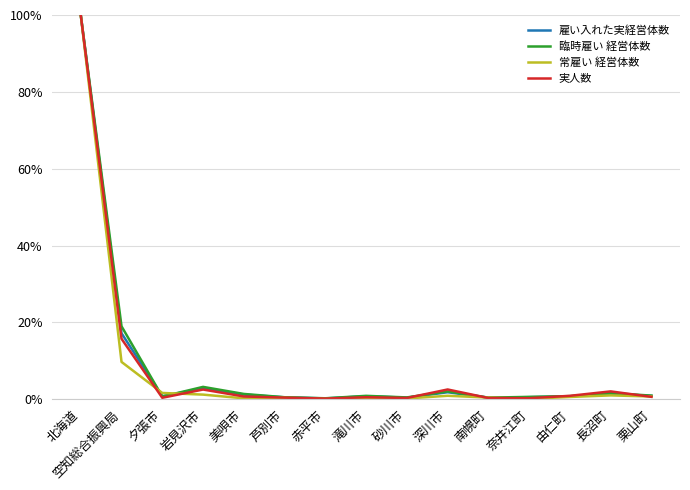

The 常雇い 経営体数 series shows 9.7 at 空知総合振興局. True or false?

True